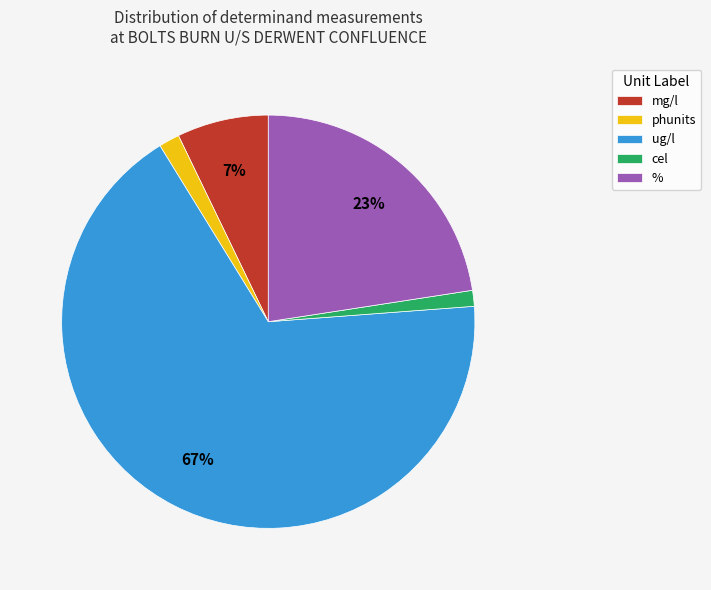

What percentage is the % slice, to the nearest percent?

23%